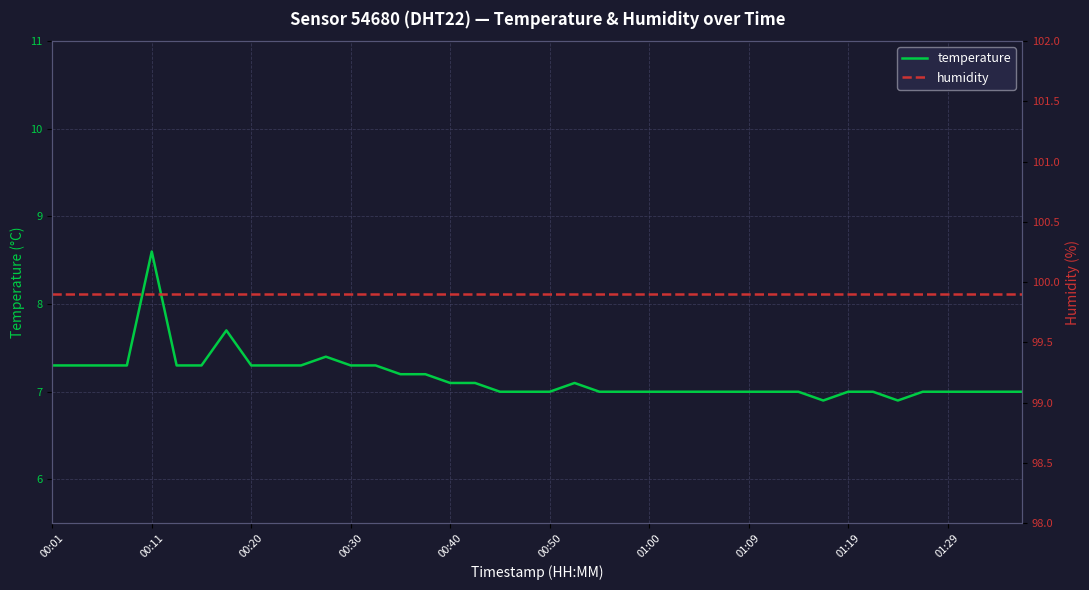

Is it true that temperature equals 7.1 at 00:40?

True